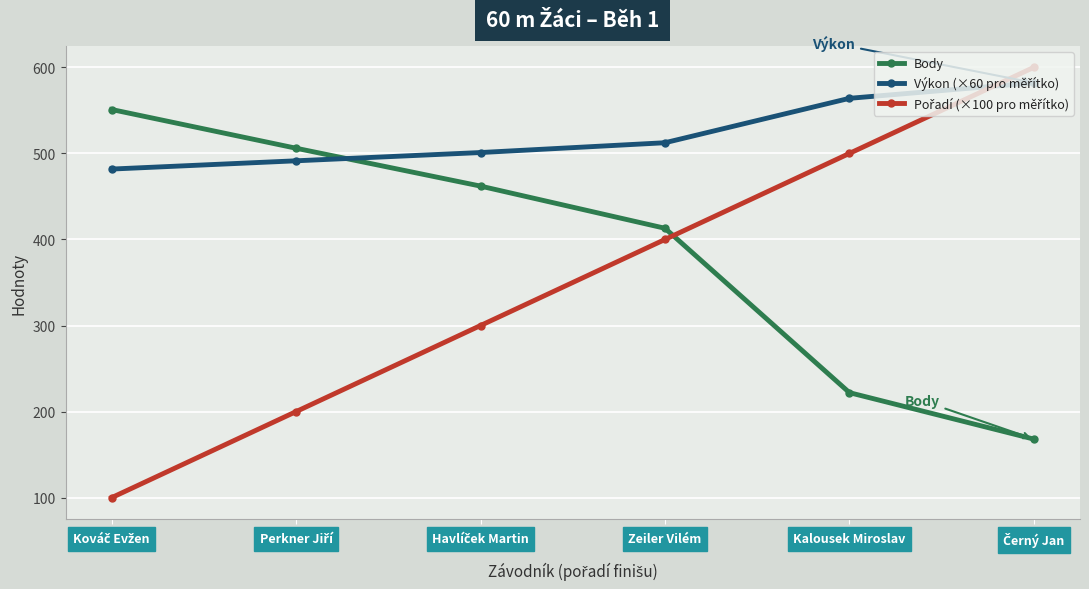

What is the label of the 5th point from the left?

Kalousek Miroslav